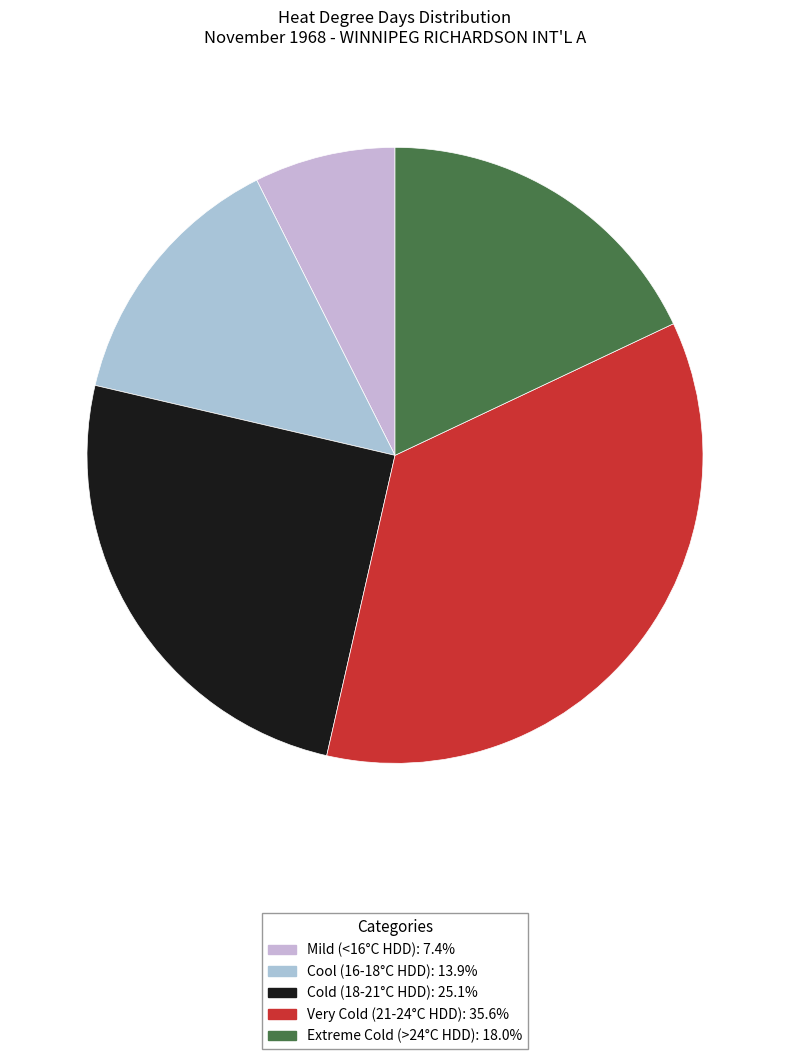

Count the number of slices in the pie.

5